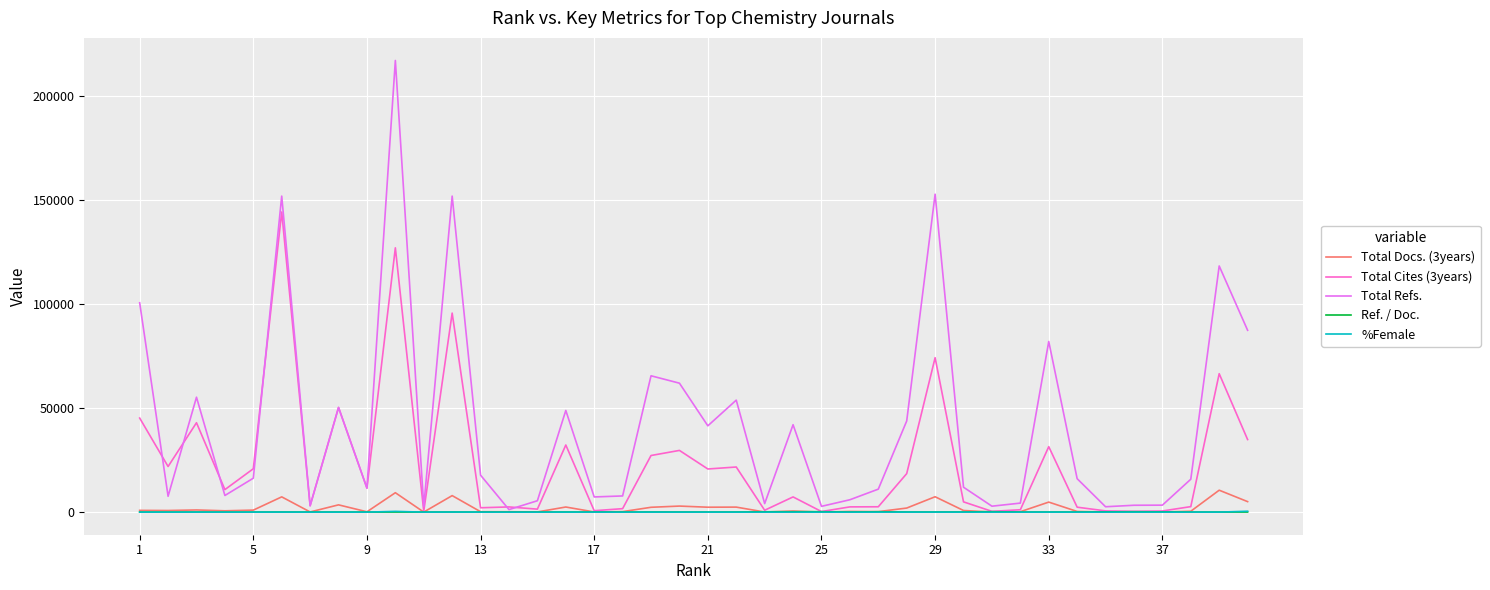

How many values in the Ref. / Doc. series are below 52?

20